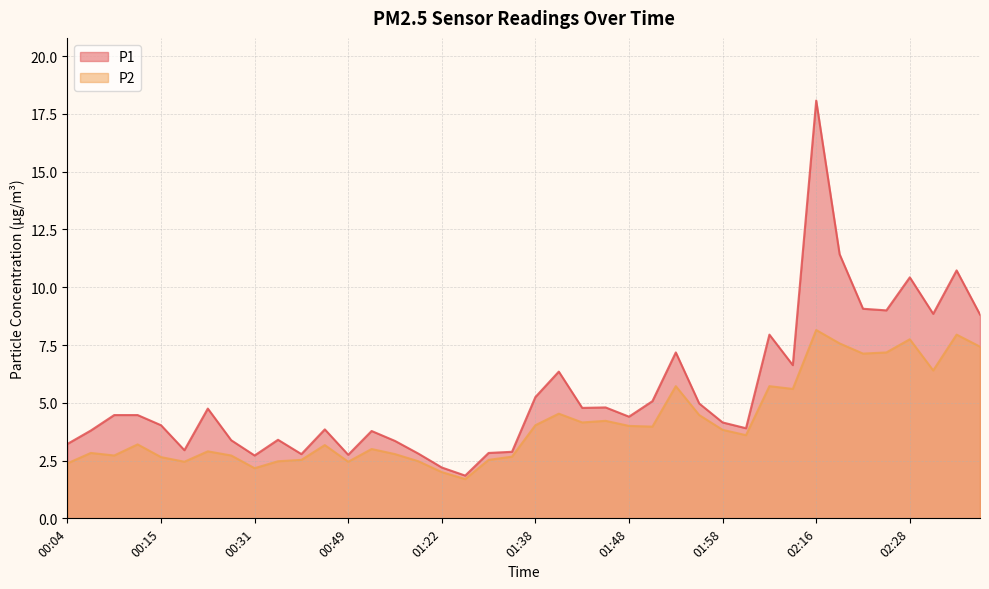

What are all the series names shown in the legend?

P1, P2